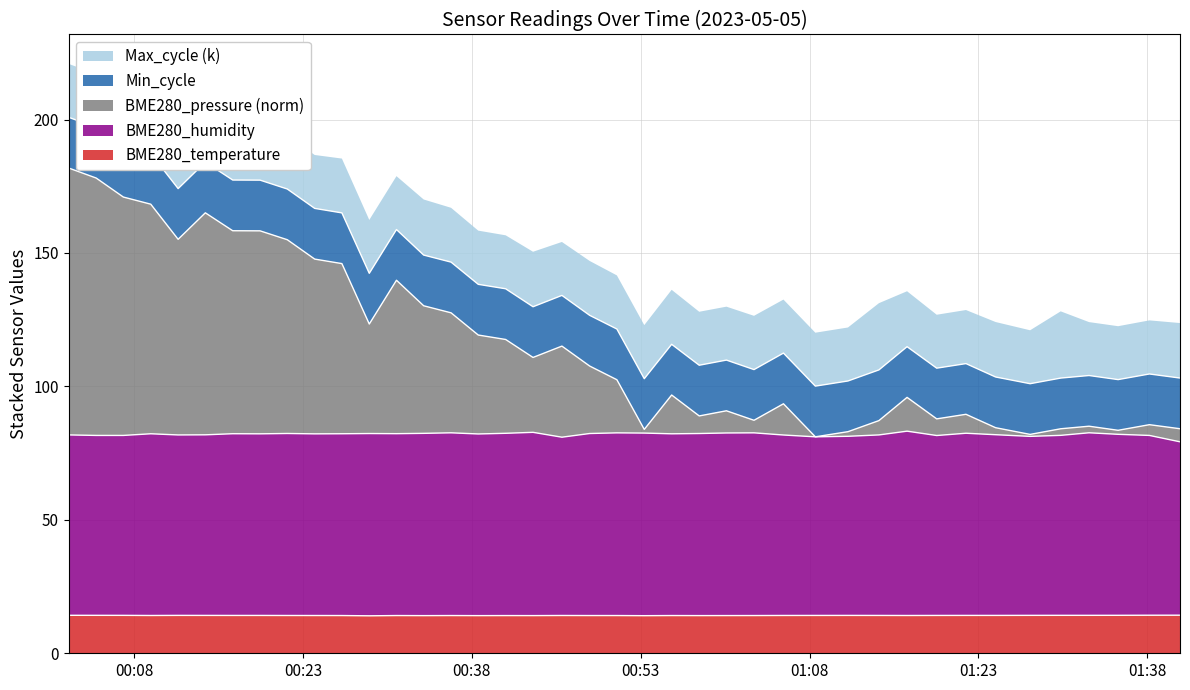

What is the difference between the second highest and second lowest values in the BME280_humidity series?

1.8